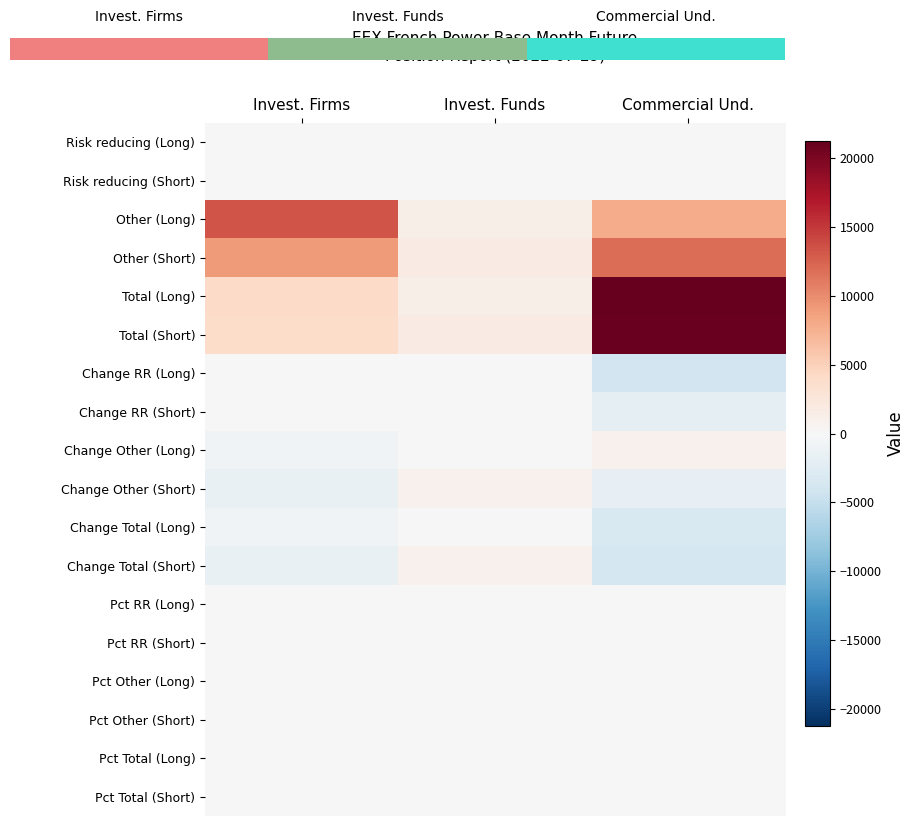

Reading left to right, extract all data points from this chart.

Risk reducing (Long): Invest. Firms=0.0	Invest. Funds=0.0	Commercial Und.=0.0
Risk reducing (Short): Invest. Firms=0.0	Invest. Funds=0.0	Commercial Und.=0.0
Other (Long): Invest. Firms=13314.0	Invest. Funds=1161.0	Commercial Und.=7911.8
Other (Short): Invest. Firms=8983.0	Invest. Funds=1821.0	Commercial Und.=11912.8
Total (Long): Invest. Firms=4109.0	Invest. Funds=1161.0	Commercial Und.=21225.8
Total (Short): Invest. Firms=3879.0	Invest. Funds=1821.0	Commercial Und.=20895.8
Change RR (Long): Invest. Firms=0.0	Invest. Funds=0.0	Commercial Und.=-4142.0
Change RR (Short): Invest. Firms=0.0	Invest. Funds=0.0	Commercial Und.=-1864.0
Change Other (Long): Invest. Firms=-710.0	Invest. Funds=-117.0	Commercial Und.=881.1
Change Other (Short): Invest. Firms=-1591.0	Invest. Funds=881.0	Commercial Und.=-1804.8
Change Total (Long): Invest. Firms=-710.0	Invest. Funds=-117.0	Commercial Und.=-3260.8
Change Total (Short): Invest. Firms=-1591.0	Invest. Funds=881.0	Commercial Und.=-3668.8
Pct RR (Long): Invest. Firms=0.0	Invest. Funds=0.0	Commercial Und.=50.0
Pct RR (Short): Invest. Firms=0.0	Invest. Funds=0.0	Commercial Und.=33.8
Pct Other (Long): Invest. Firms=15.4	Invest. Funds=4.4	Commercial Und.=29.7
Pct Other (Short): Invest. Firms=14.6	Invest. Funds=6.8	Commercial Und.=44.8
Pct Total (Long): Invest. Firms=15.4	Invest. Funds=4.4	Commercial Und.=79.7
Pct Total (Short): Invest. Firms=14.6	Invest. Funds=6.8	Commercial Und.=78.5